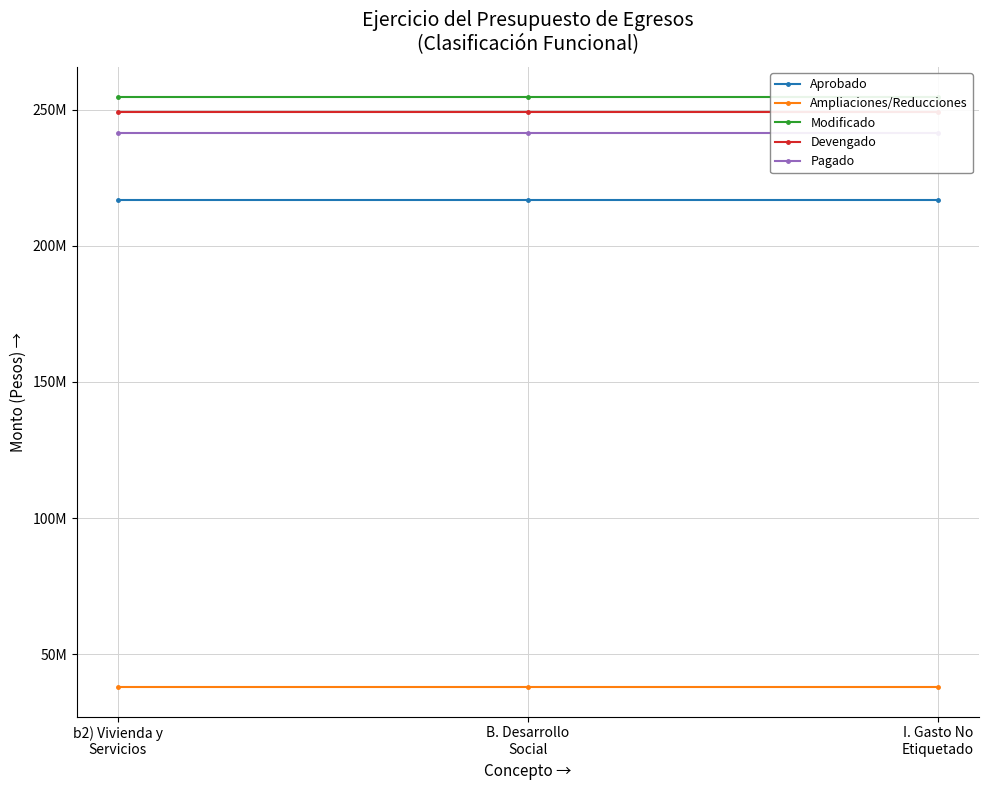

Which series has the largest total across all categories?

Modificado